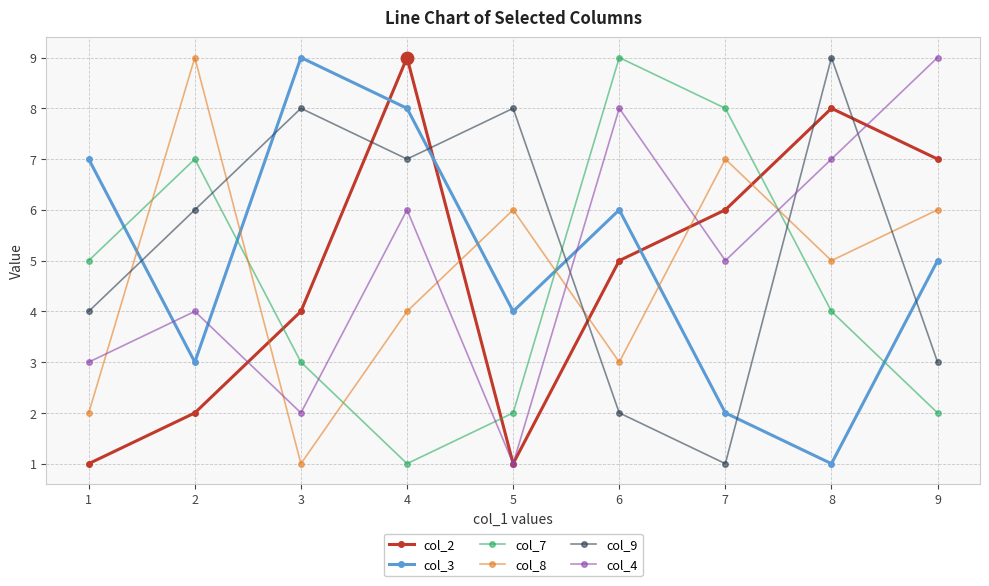

At how many categories does at least one series exceed 4?

9